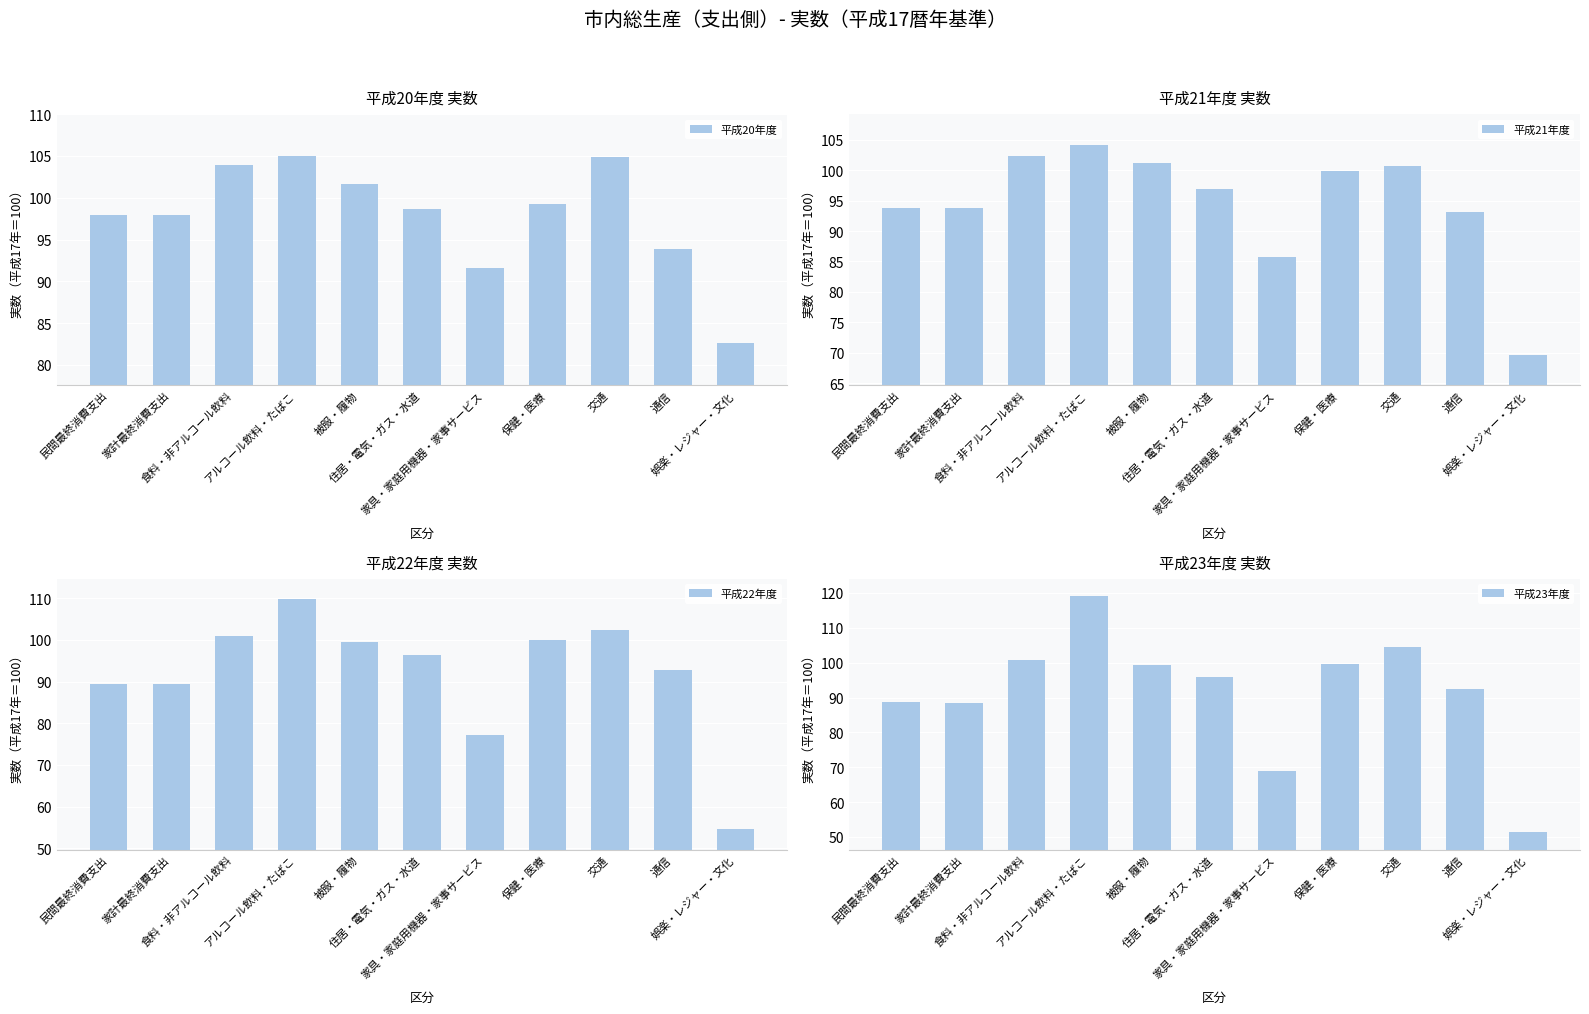

Which has a higher value, 被服・履物 or 通信?

被服・履物